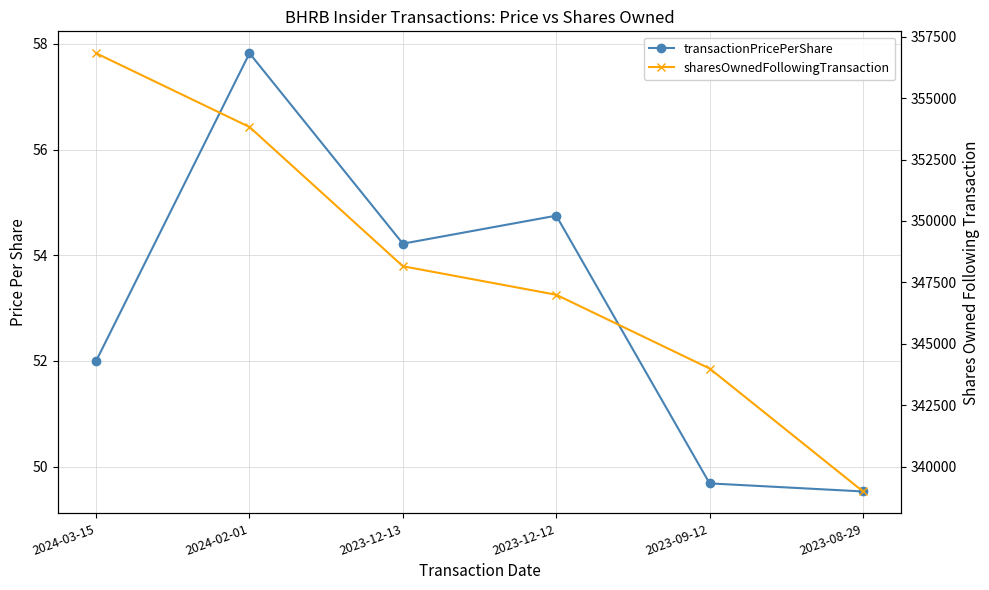

What is the sum of the transactionPricePerShare values at 2024-02-01 and 2023-09-12?

107.5